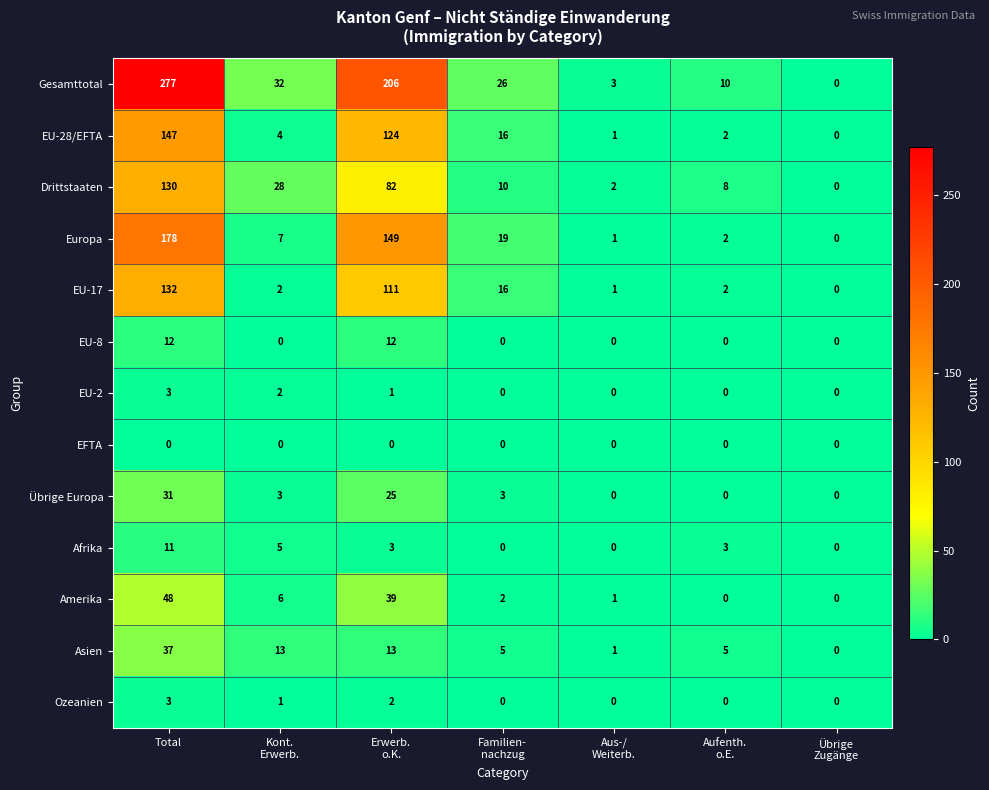

Which category has the highest value across all series?

Total